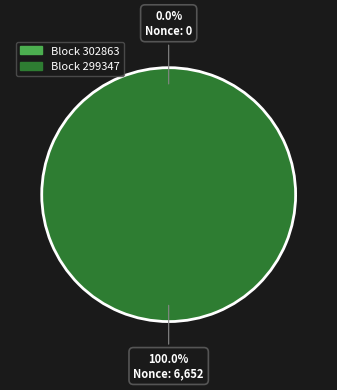

Rank the categories by value from highest to lowest.

299347, 302863